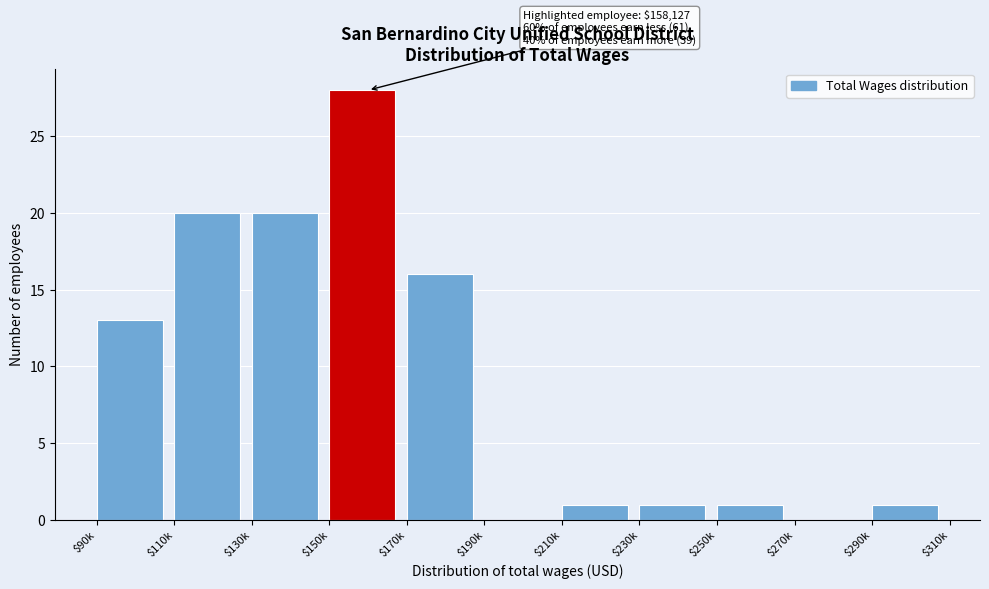

What is the sum of all values?

101